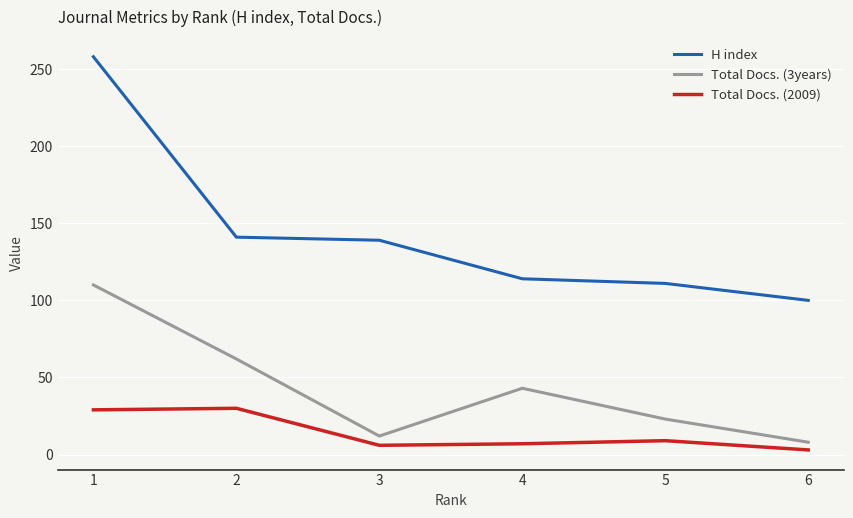

At which category is the sum across all series the highest?

1